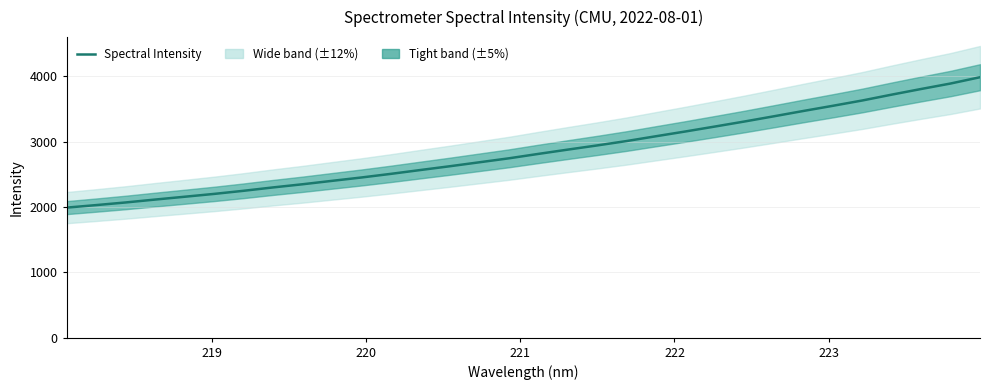

What is the maximum value for Spectral Intensity?

3987.1